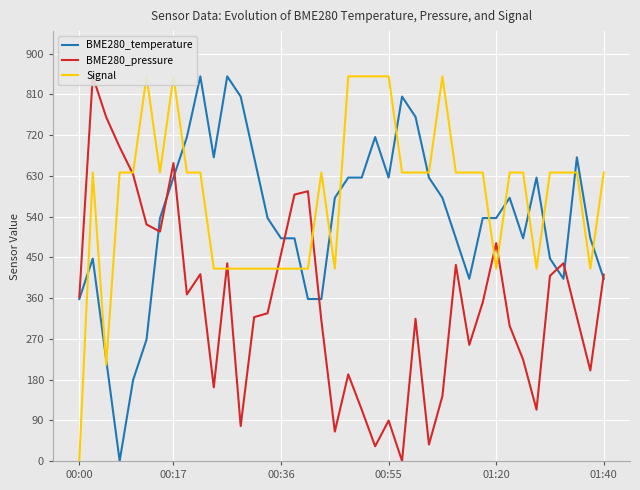

Reading right to left, transcribe all the data shown in this chart.

BME280_temperature: 402.6	492.1	671.1	402.6	447.4	626.3	492.1	581.6	536.8	536.8	402.6	492.1	581.6	626.3	760.5	805.3	626.3	715.8	626.3	626.3	581.6	357.9	357.9	492.1	492.1	536.8	671.1	805.3	850.0	671.1	850.0	715.8	626.3	536.8	268.4	178.9	0.0	223.7	447.4	357.9
BME280_pressure: 411.9	200.0	317.9	436.9	409.2	113.4	224.1	298.5	481.5	350.6	256.5	433.3	143.2	36.3	314.3	0.0	89.3	32.4	113.4	191.4	64.9	310.4	596.1	588.7	457.4	326.5	317.9	77.1	436.9	162.8	412.8	368.2	658.3	506.8	522.6	633.3	693.7	759.8	850.0	362.5
Signal: 637.5	425.0	637.5	637.5	637.5	425.0	637.5	637.5	425.0	637.5	637.5	637.5	850.0	637.5	637.5	637.5	850.0	850.0	850.0	850.0	425.0	637.5	425.0	425.0	425.0	425.0	425.0	425.0	425.0	425.0	637.5	637.5	850.0	637.5	850.0	637.5	637.5	212.5	637.5	0.0